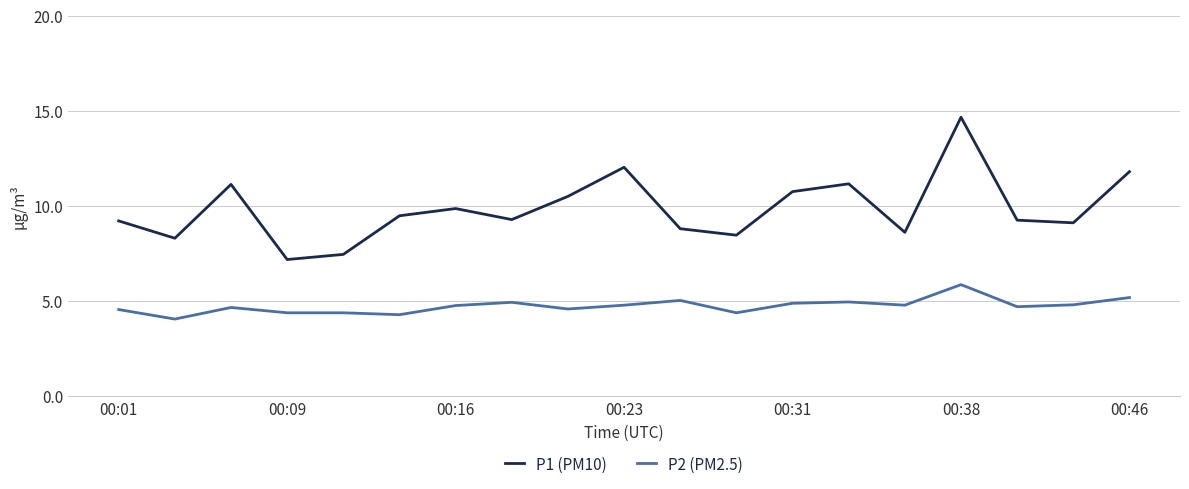

Rank the series by their maximum value, from lowest to highest.

P2 (PM2.5), P1 (PM10)